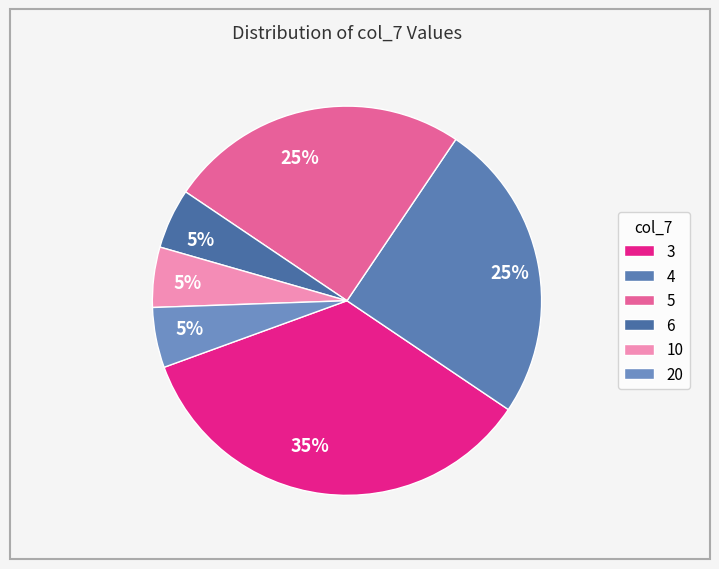

To the nearest percent, what is the difference between the largest and smallest slice percentages?

30%